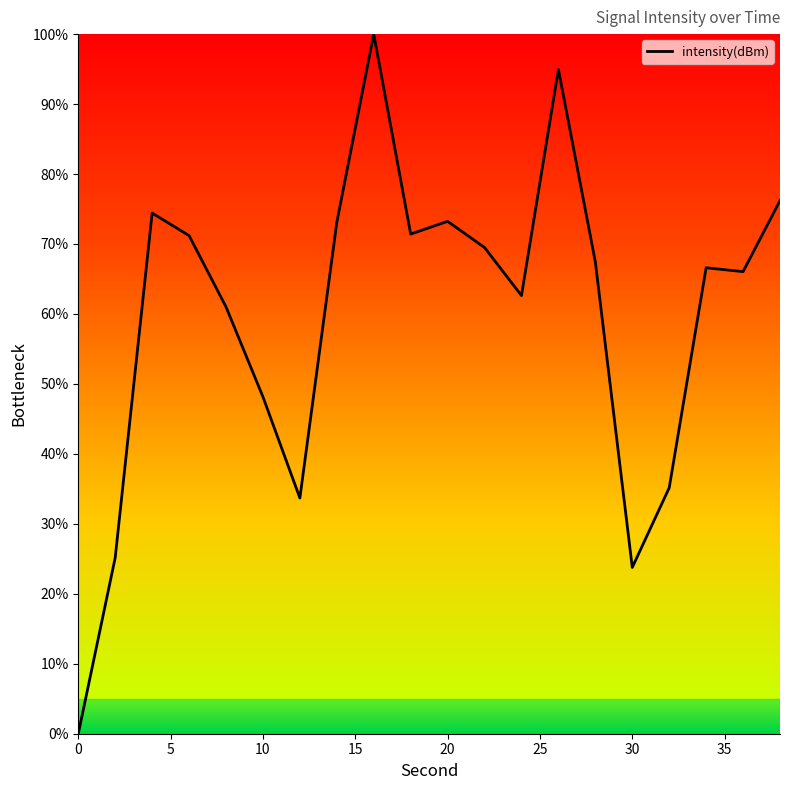

What is the greatest value displayed?

100.0